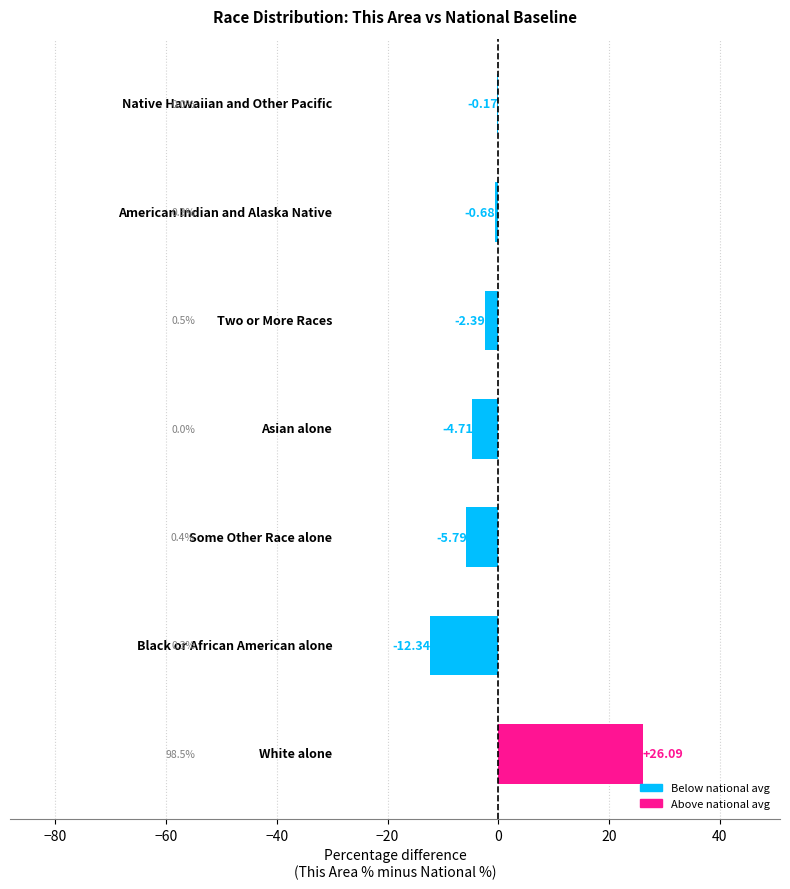

Which label corresponds to the largest value in the chart?

0